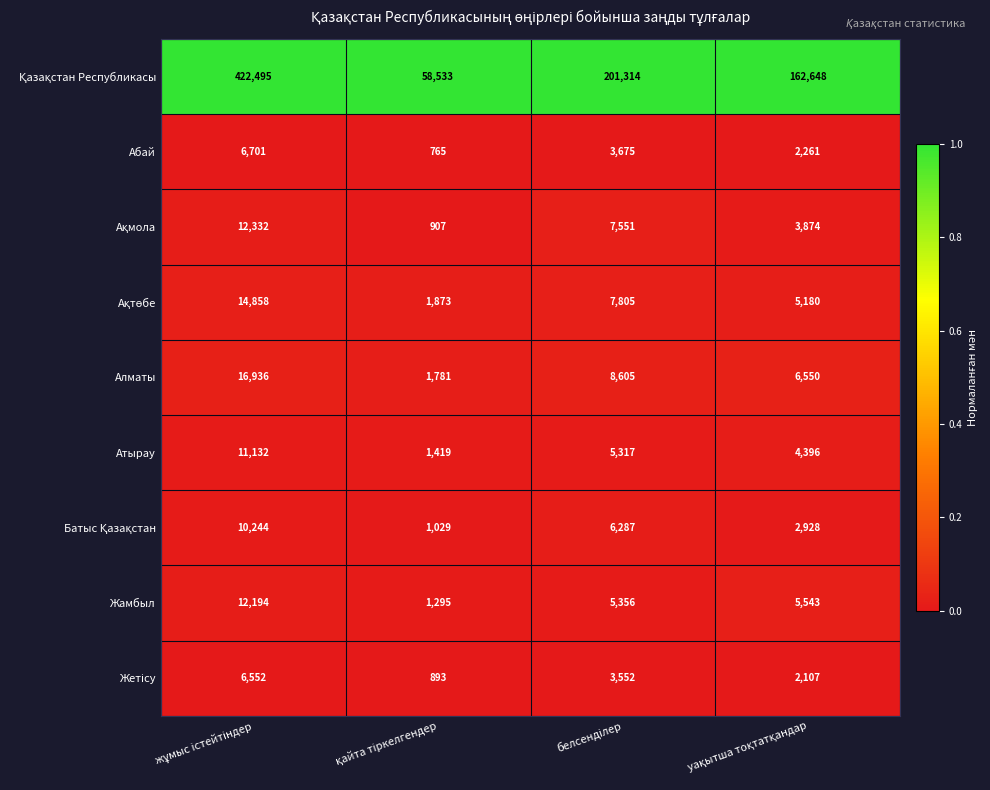

What is the smallest value displayed?

765